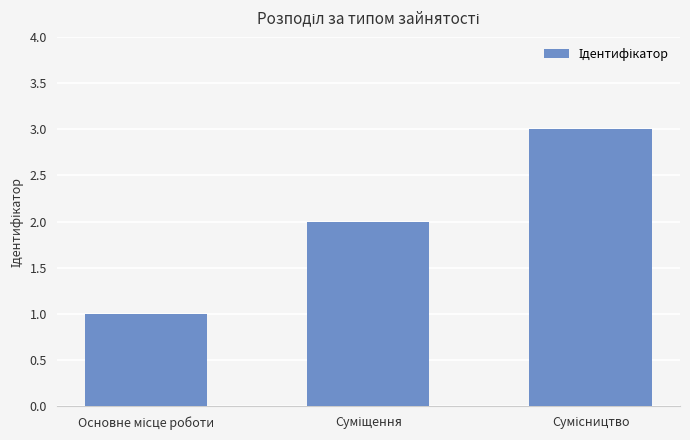

Count the number of data series in this chart.

1